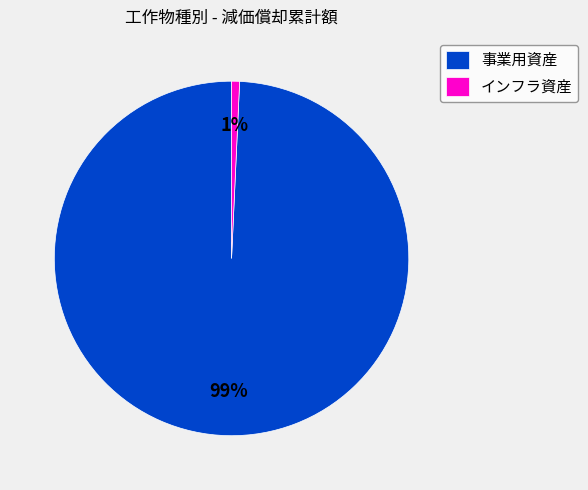

Does 事業用資産 account for over 50% of the chart?

Yes